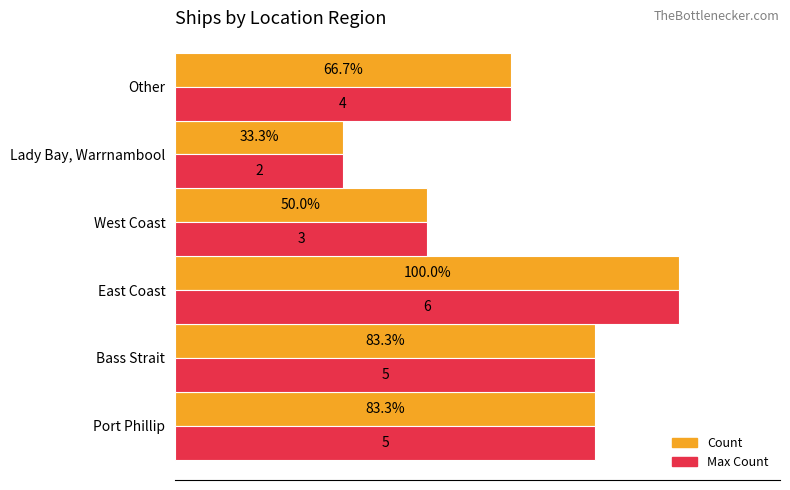

Which label corresponds to the largest value in the chart?

East Coast